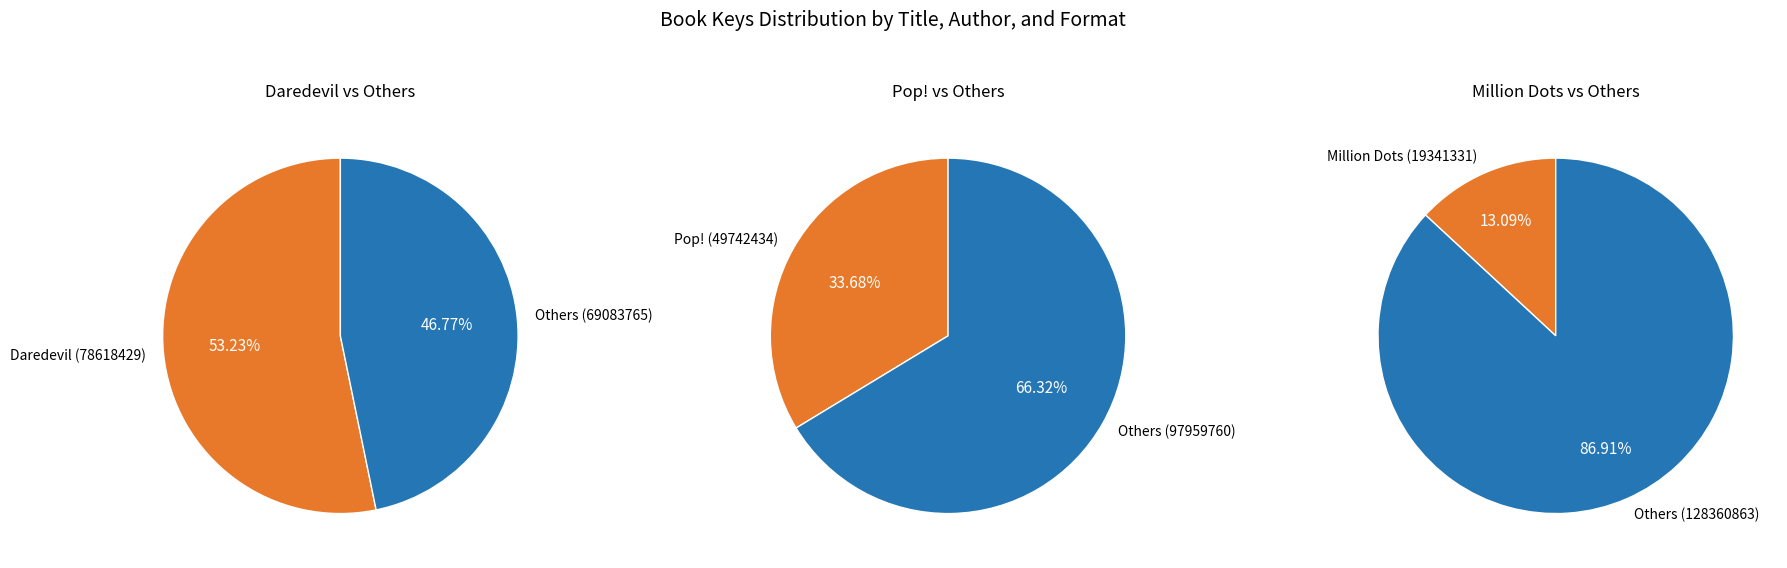

To the nearest percent, what portion does Pop! (Hardcover) represent?

34%